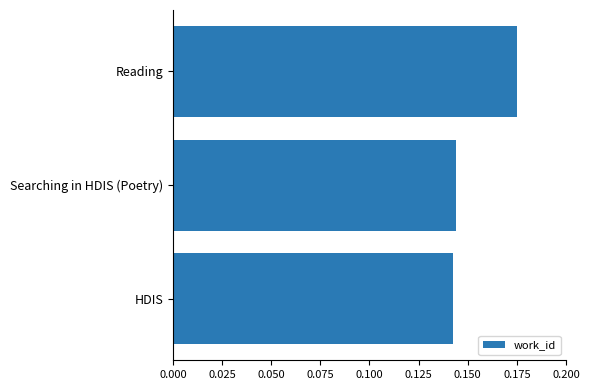

Count the values in the range 0 to 1.

3